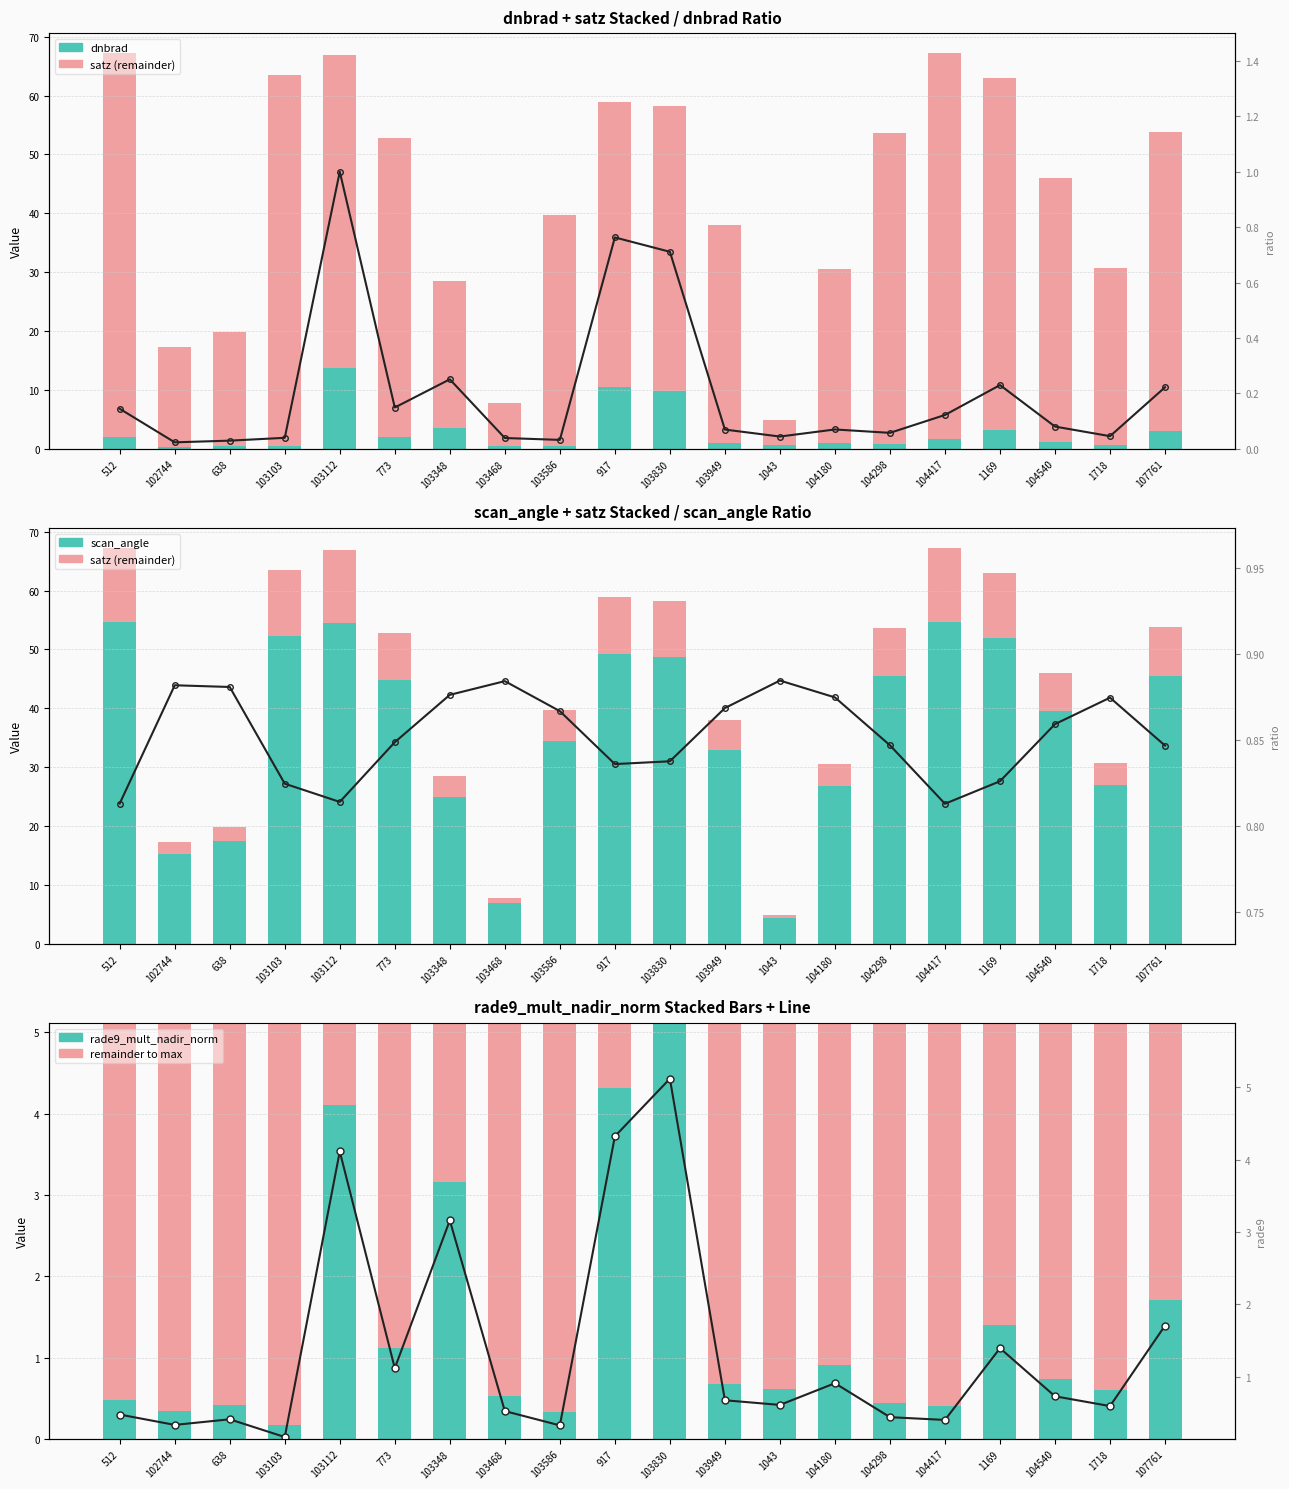

At which category does the chart reach its minimum across all series?

102744